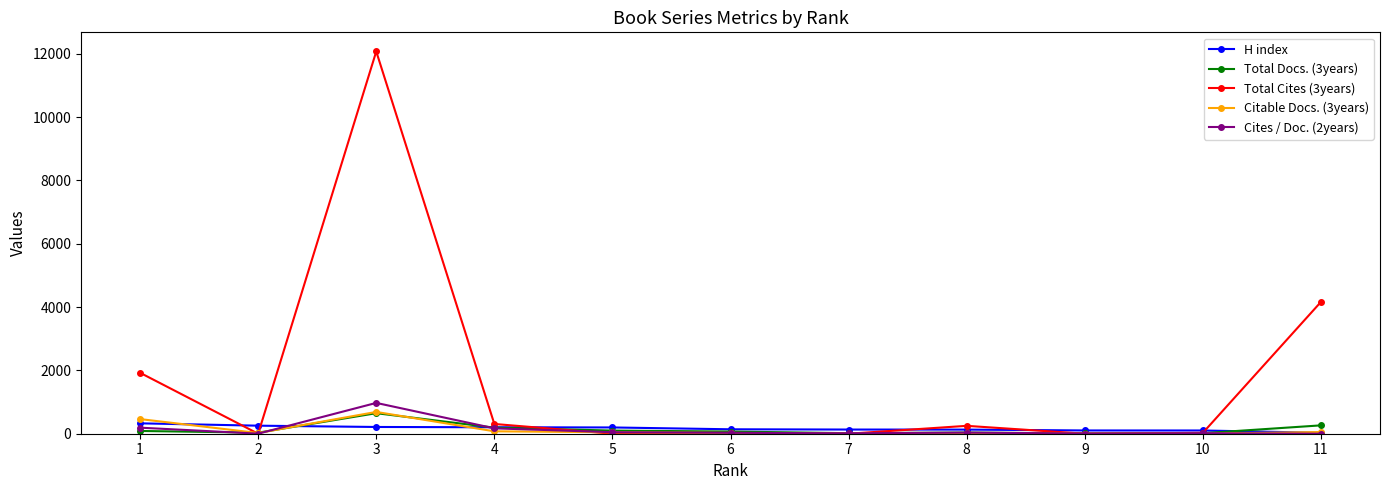

What are all the series names shown in the legend?

H index, Total Docs. (3years), Total Cites (3years), Citable Docs. (3years), Cites / Doc. (2years)